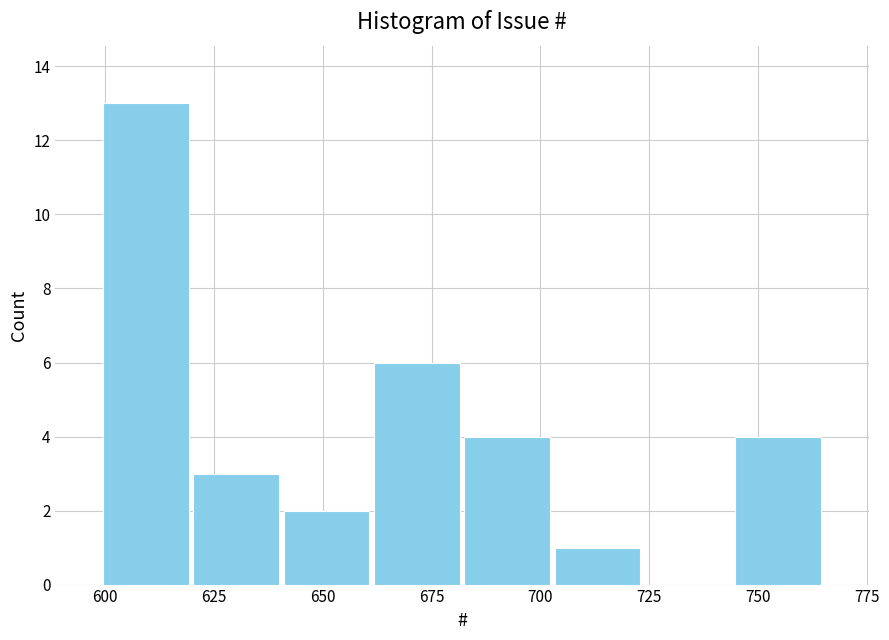

Reading left to right, transcribe this chart: for each bar, give the range it covers on the x-axis and its height. Neither the bar edges nor the heights are printed on the chart, so give them approximately, as read against the axes.

600 to 620: 13
620 to 640: 3
640 to 660: 2
660 to 680: 6
680 to 705: 4
705 to 725: 1
725 to 745: 0
745 to 765: 4